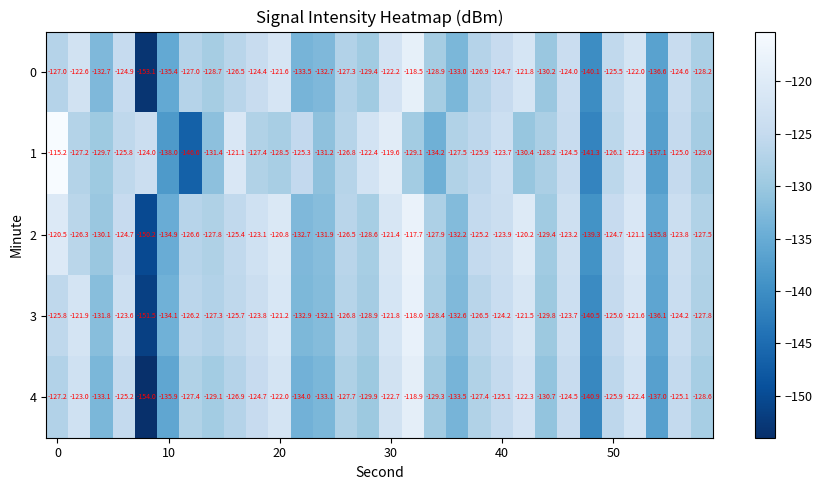

What is the maximum value for 4?

-118.9